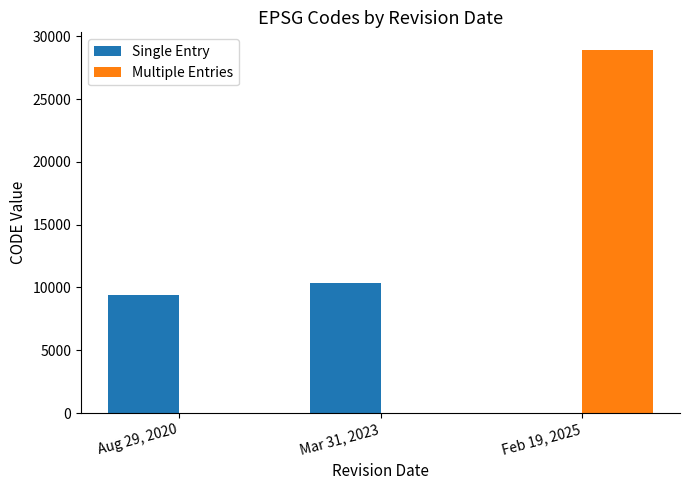

Which series has the widest spread of values?

Multiple Entries